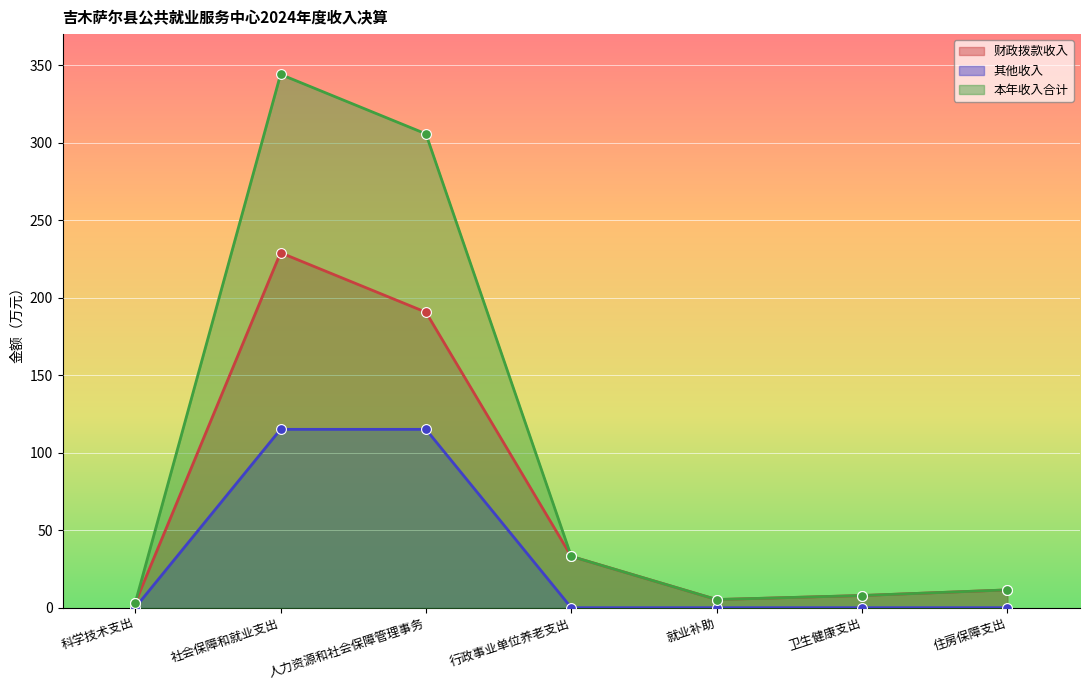

Which series has the largest total across all categories?

本年收入合计